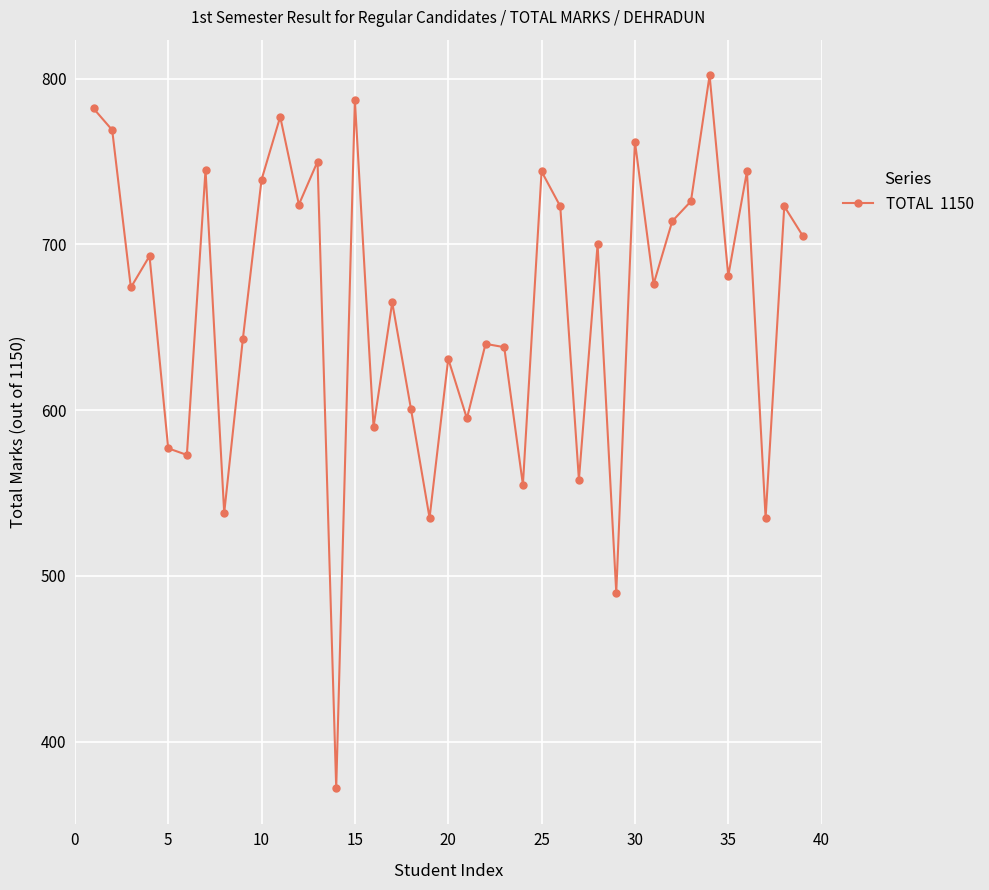

What is the sum of all values?

25876